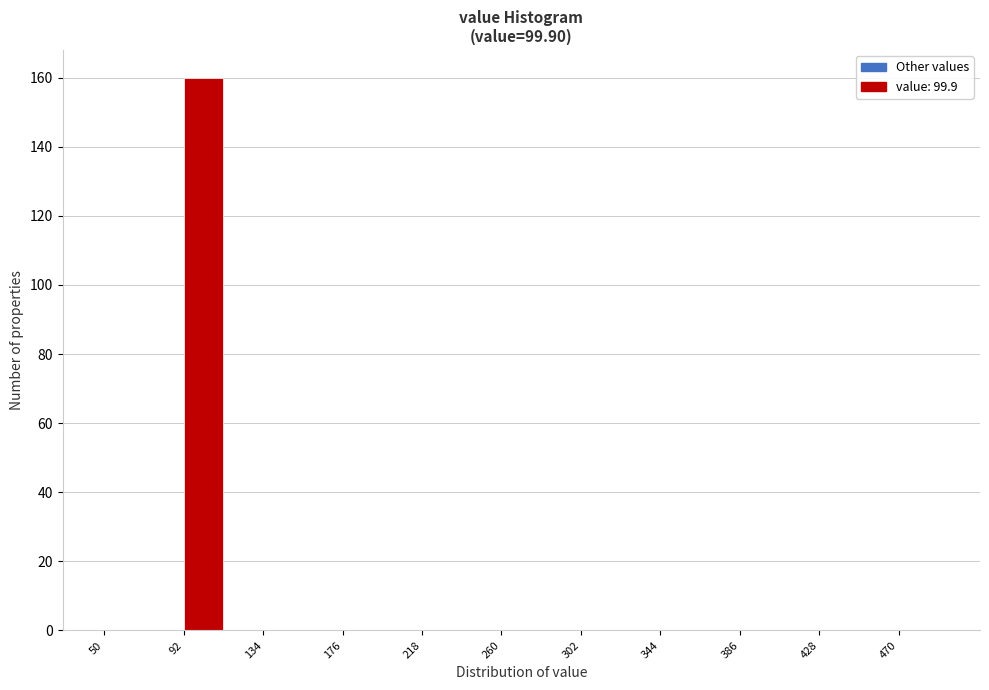

Reading left to right, transcribe this chart: for each bar, give the range it covers on the x-axis and its height. Neither the bar edges nor the heights are printed on the chart, so give them approximately, as read against the axes.

50 to 71: 0
71 to 92: 0
92 to 113: 160
113 to 134: 0
134 to 155: 0
155 to 176: 0
176 to 197: 0
197 to 218: 0
218 to 239: 0
239 to 260: 0
260 to 281: 0
281 to 302: 0
302 to 323: 0
323 to 344: 0
344 to 365: 0
365 to 386: 0
386 to 407: 0
407 to 428: 0
428 to 449: 0
449 to 470: 0
470 to 491: 0